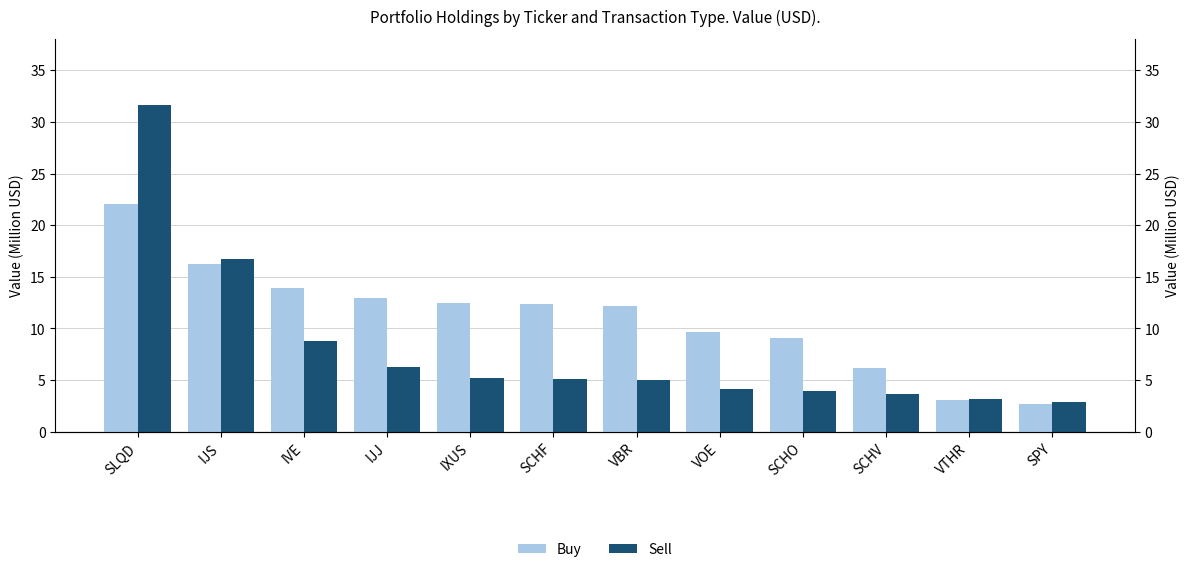

How many bars are there in total?

24